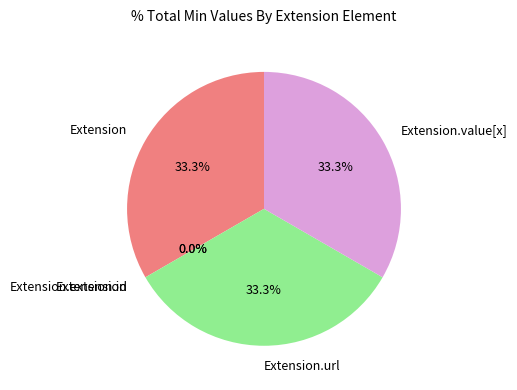

Does any single category account for the majority?

No